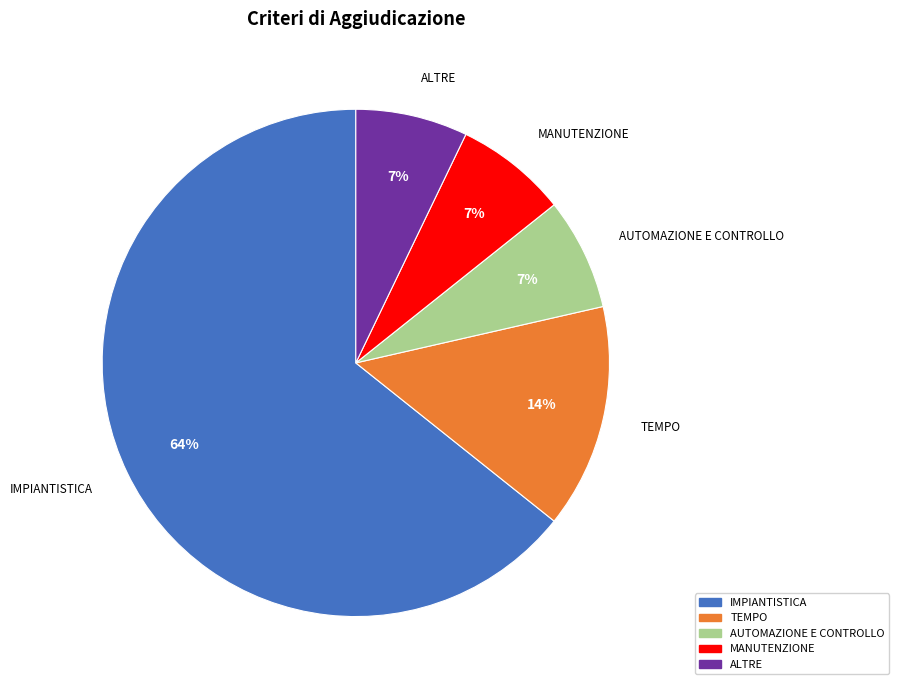

What percentage is the AUTOMAZIONE E CONTROLLO slice, to the nearest percent?

7%